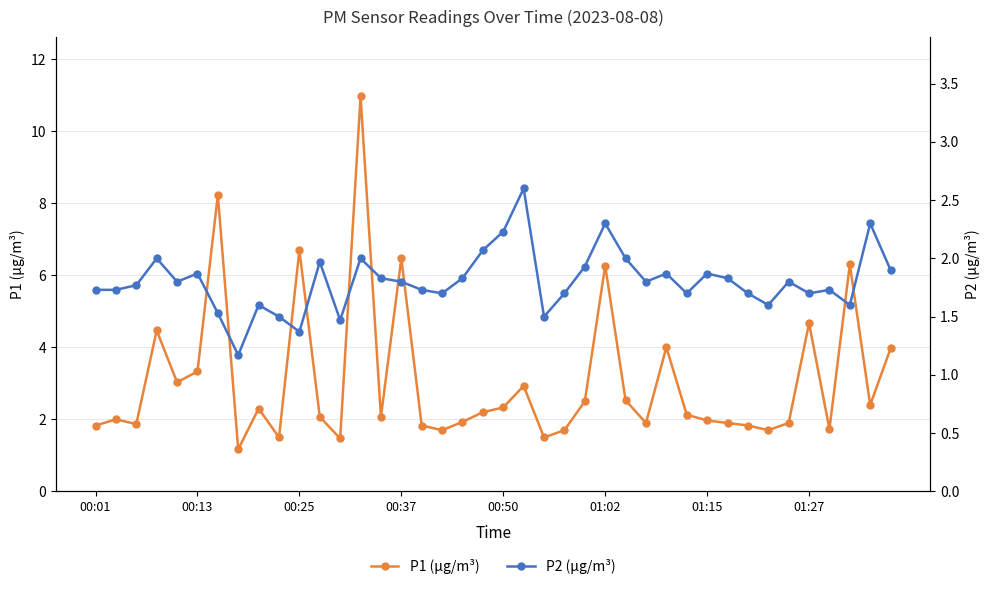

True or false: P2 (µg/m³) and P1 (µg/m³) intersect in this chart.

False